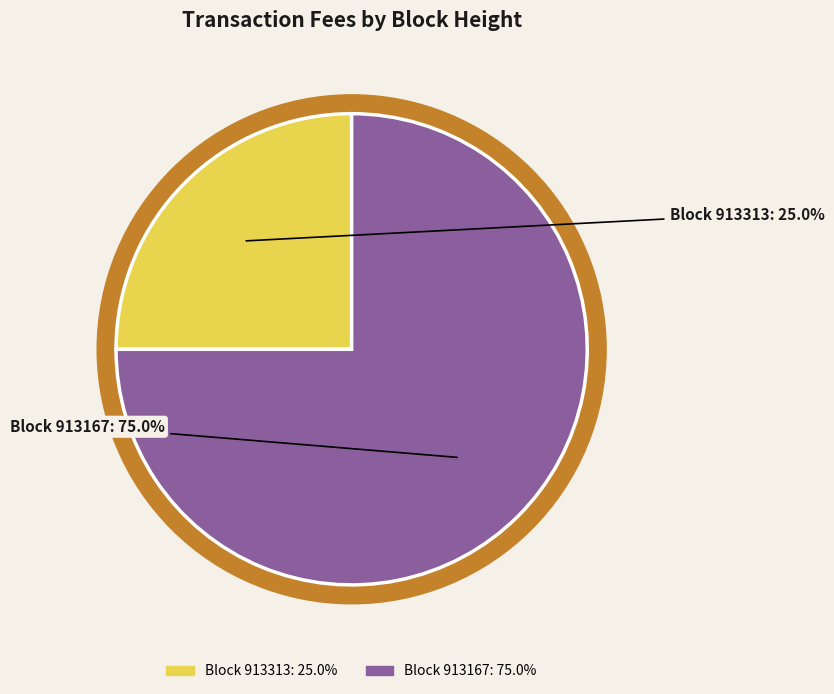

Count the number of slices in the pie.

2